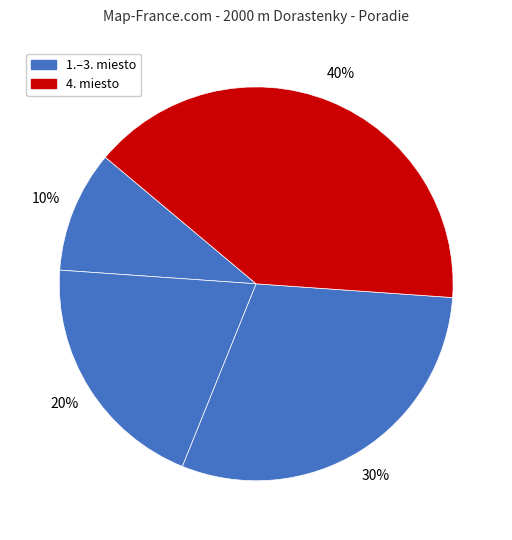

How many slices are in this pie chart?

4